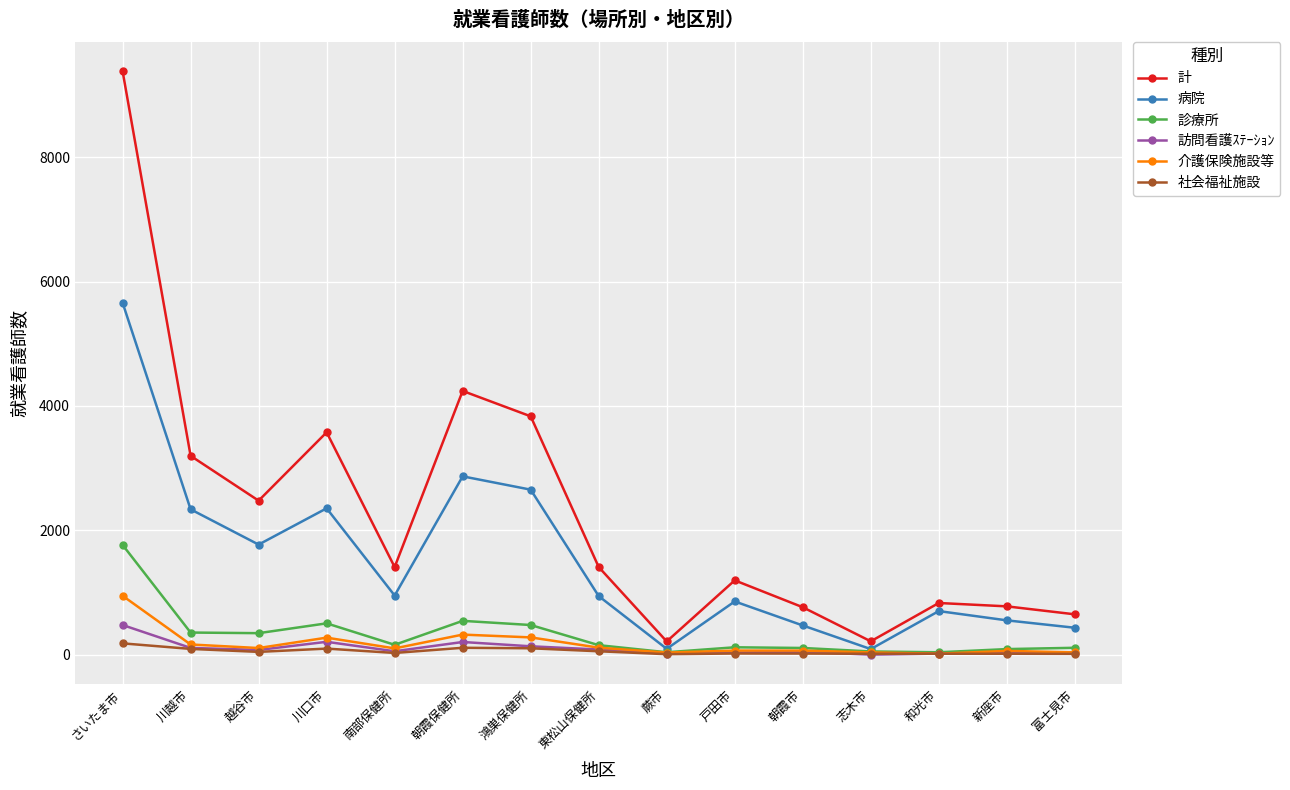

What is the sum of all 病院 values?

22742